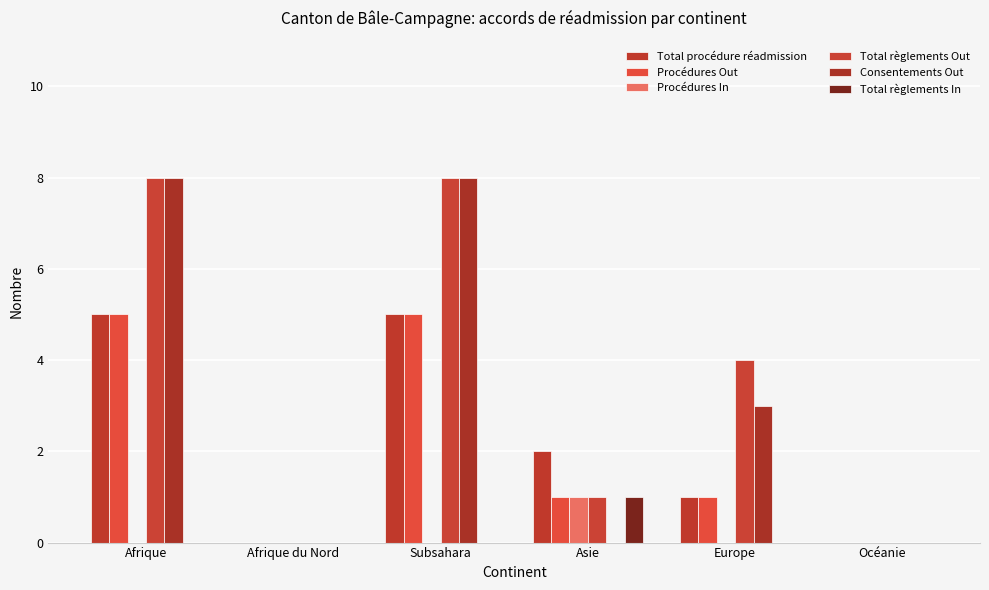

Does the chart contain stacked bars?

No